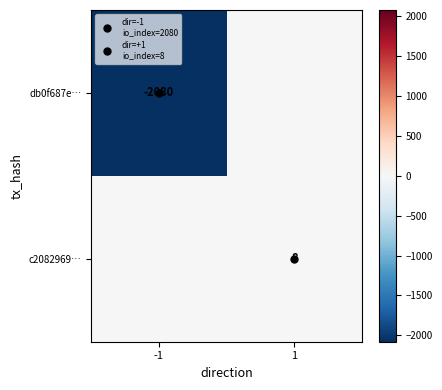

What is the total value across all series at 1?

8